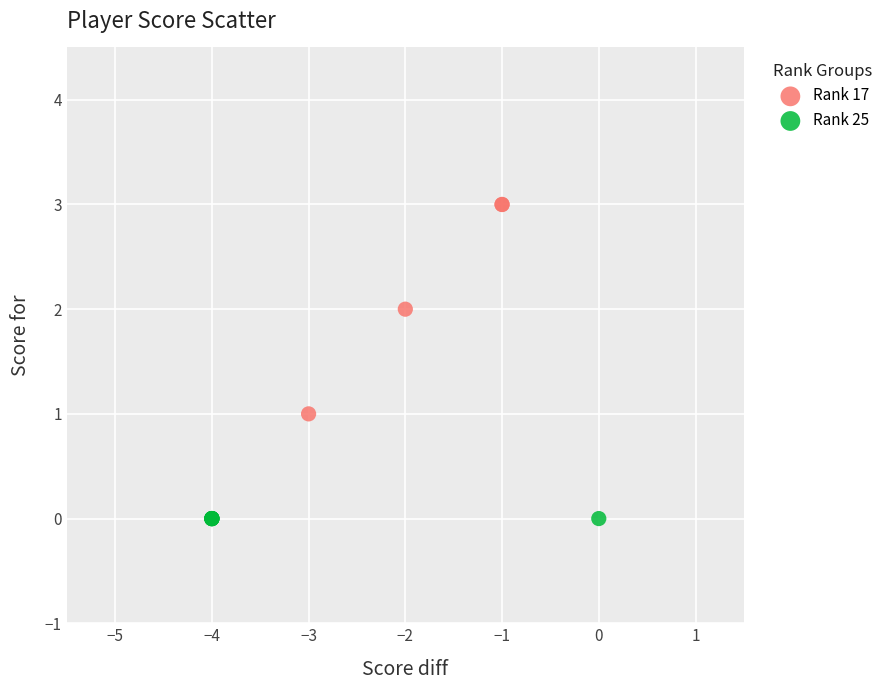

Which series reaches the minimum Y coordinate?

Rank 25